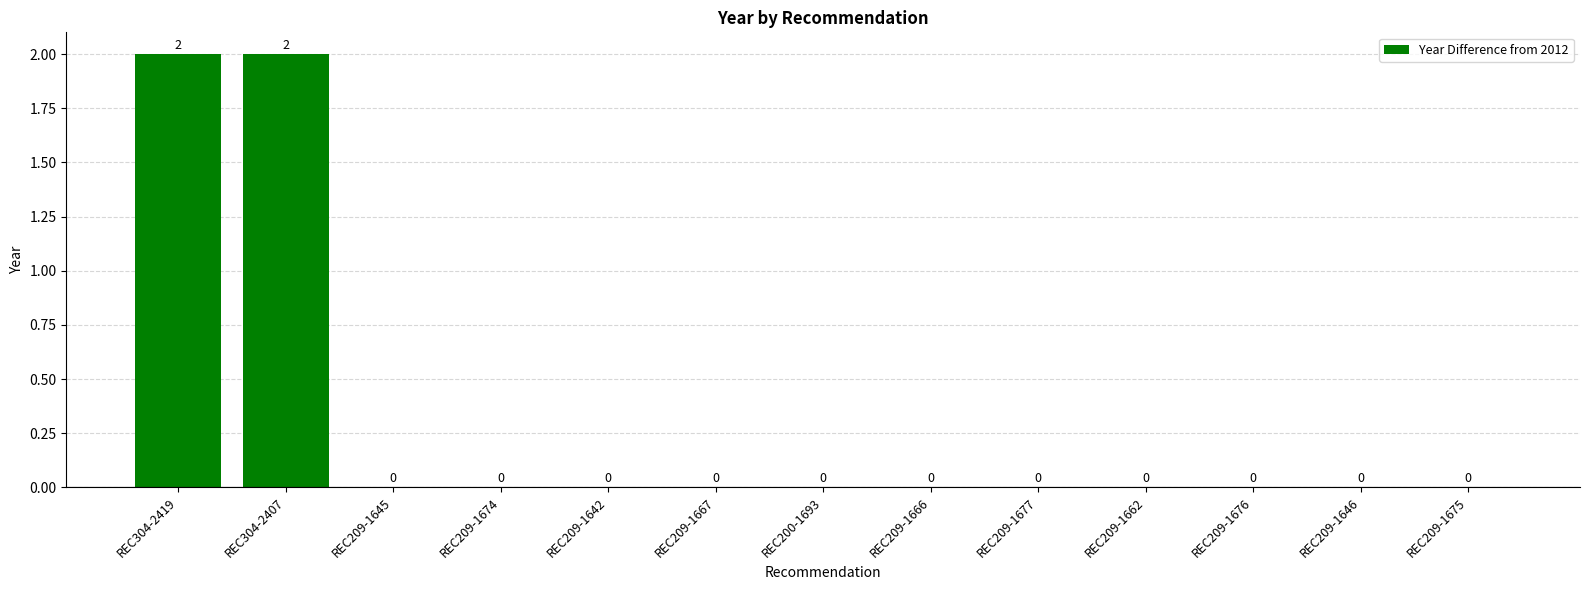

What is the sum of all values?

4